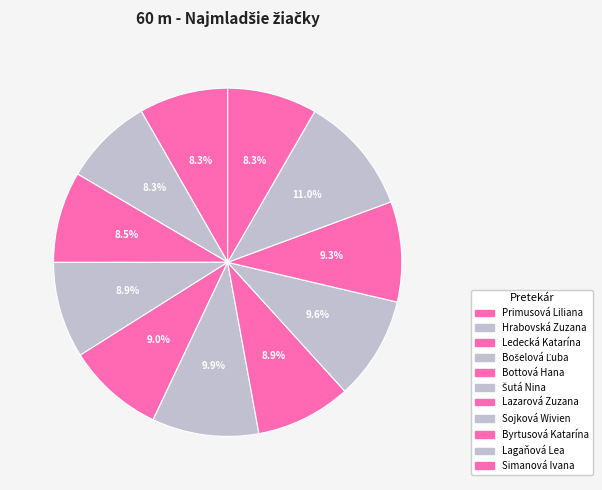

Count the number of slices in the pie.

11